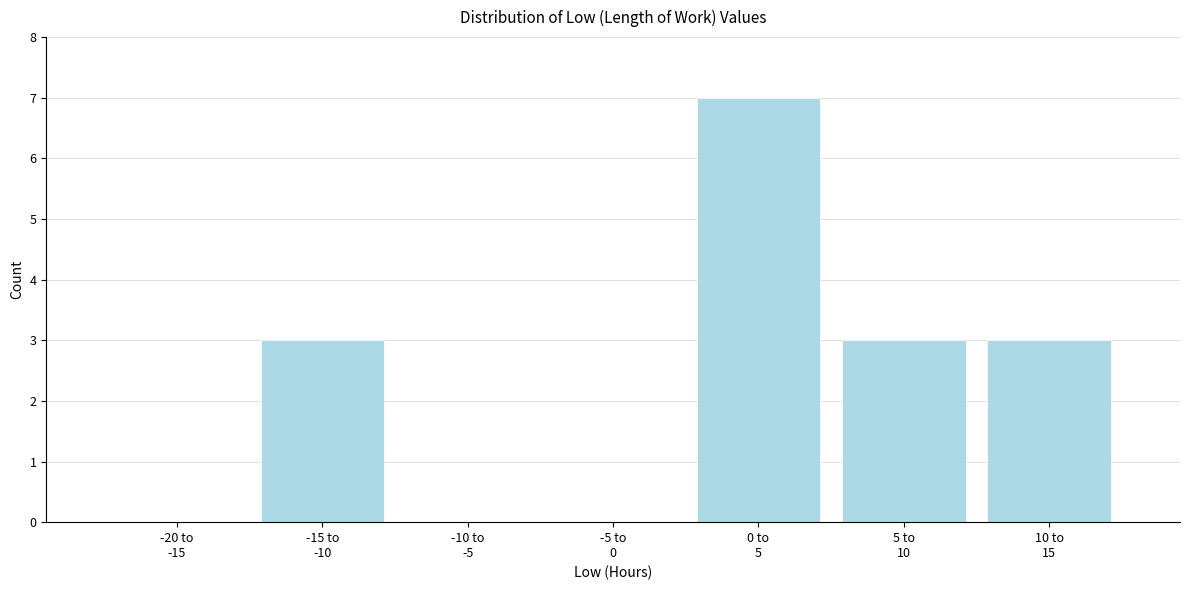

What is the sum of all values?

16